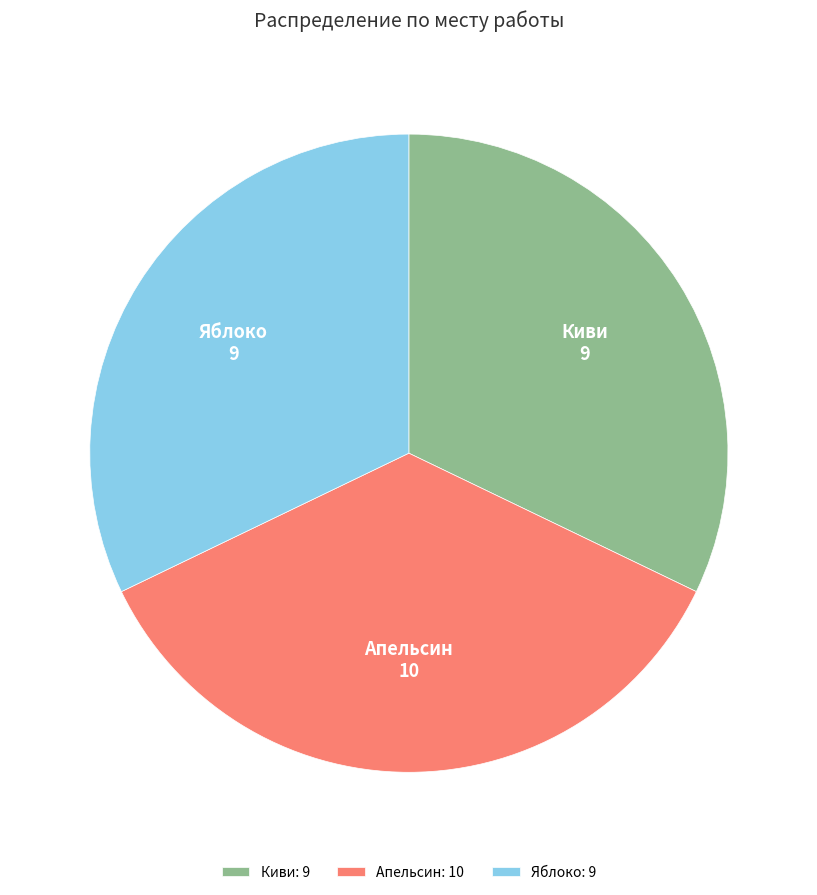

Is it true that Яблоко is 32% of the pie?

True